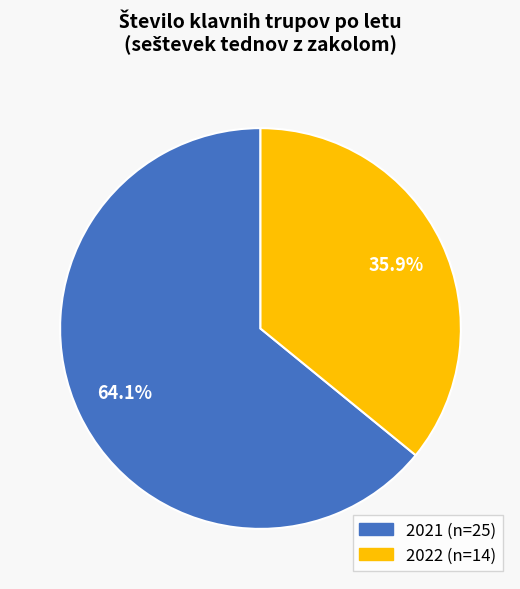

Rank the categories by value from highest to lowest.

2021, 2022